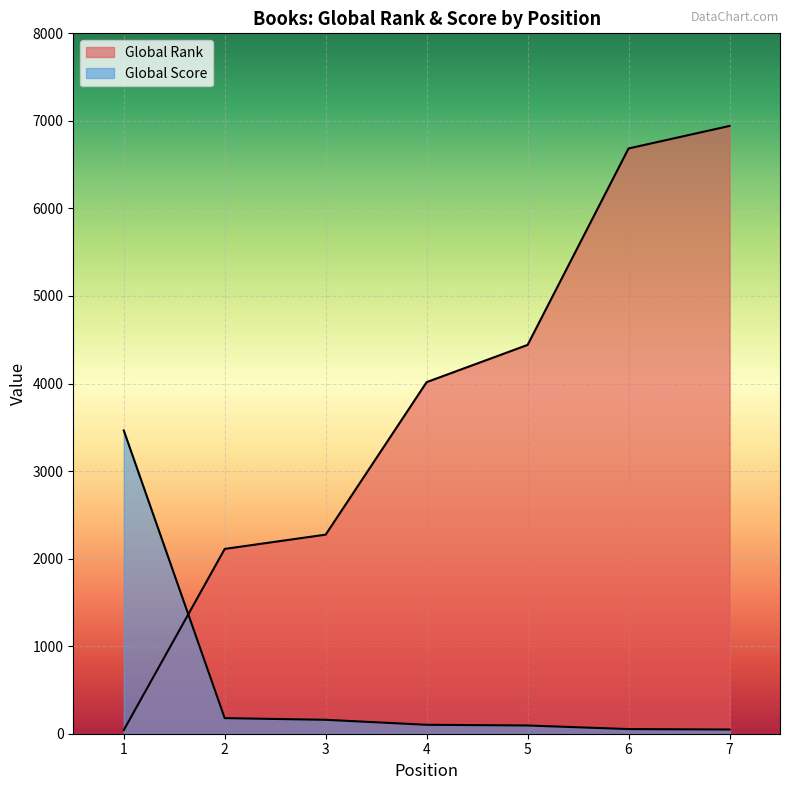

How many values in the Global Score series are below 102?

3